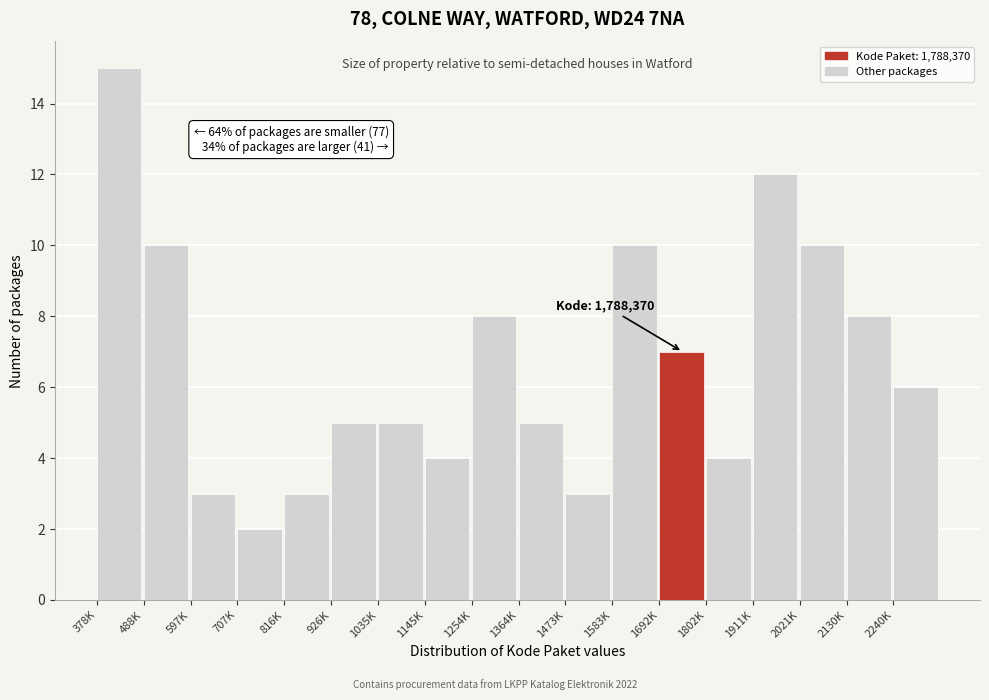

Reading left to right, extract all data points from this chart.

378K=15	488K=10	597K=3	707K=2	816K=3	926K=5	1035K=5	1145K=4	1254K=8	1364K=5	1473K=3	1583K=10	1692K=7	1802K=4	1911K=12	2021K=10	2130K=8	2240K=6